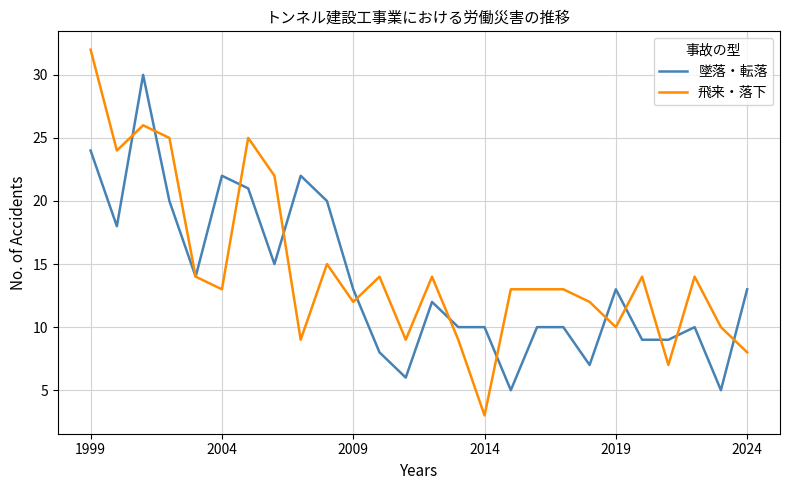

Which series has the widest spread of values?

飛来・落下